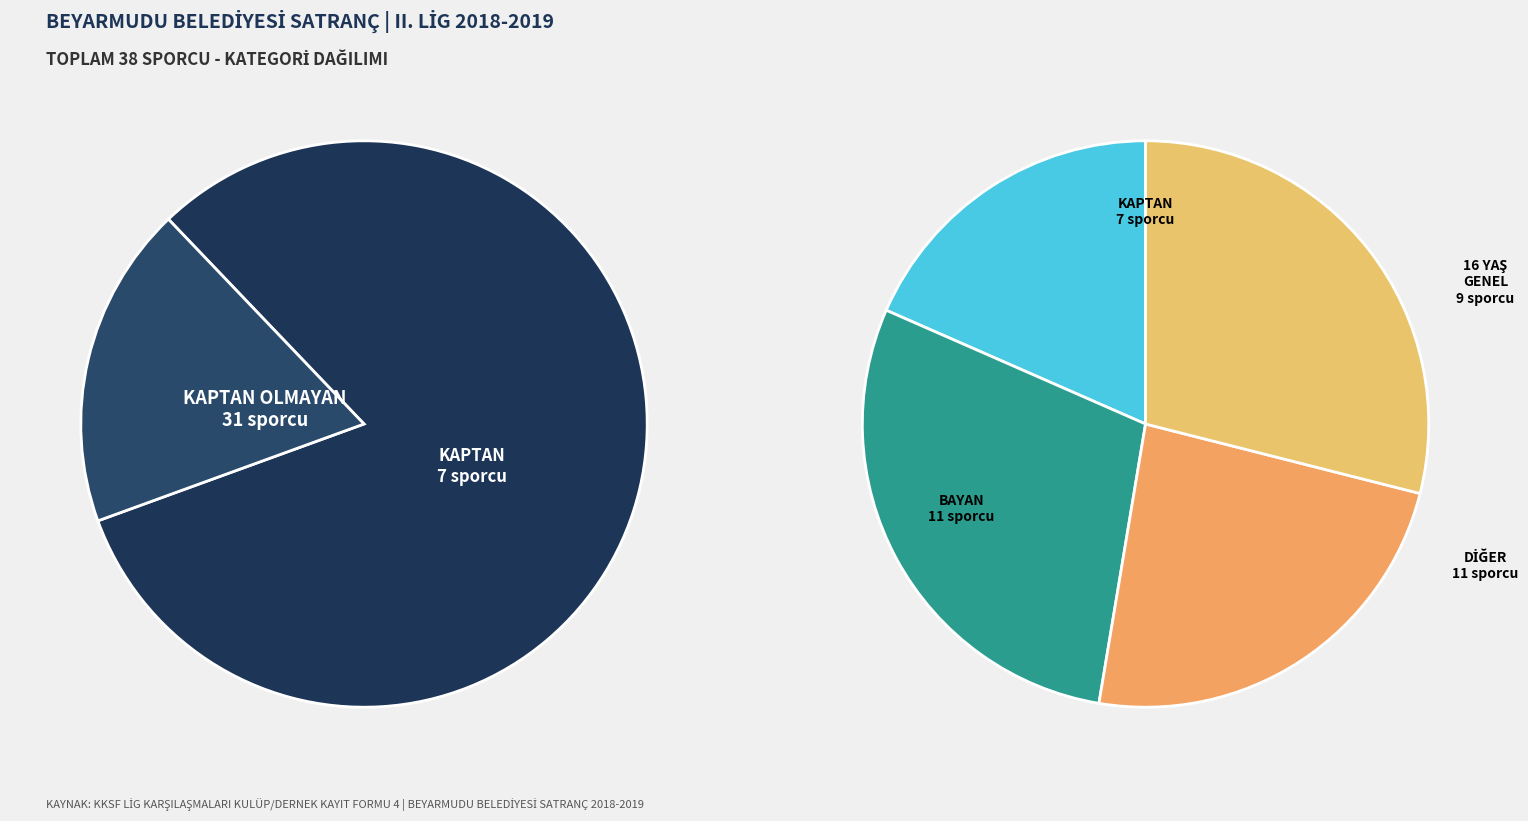

Is it true that CYP is 1% of the pie?

False